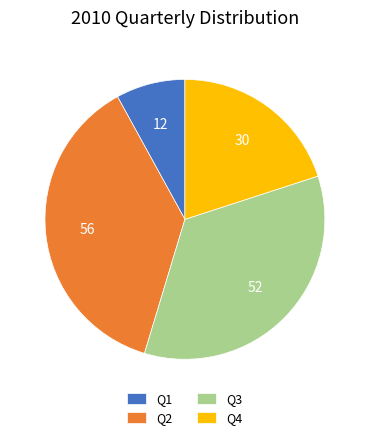

Which slice is the smallest?

Q1